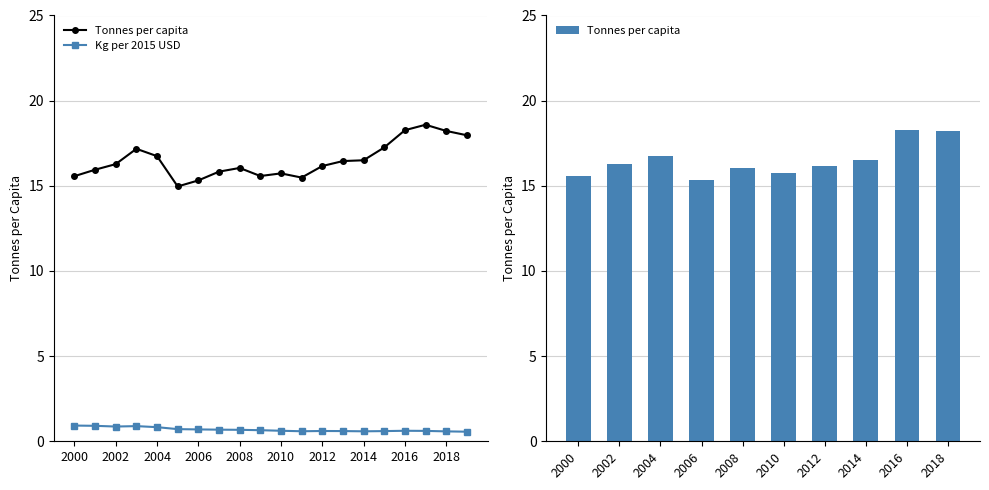

What is the difference between the Kg per constant 2015 USD values at 2002 and 2005?

0.2